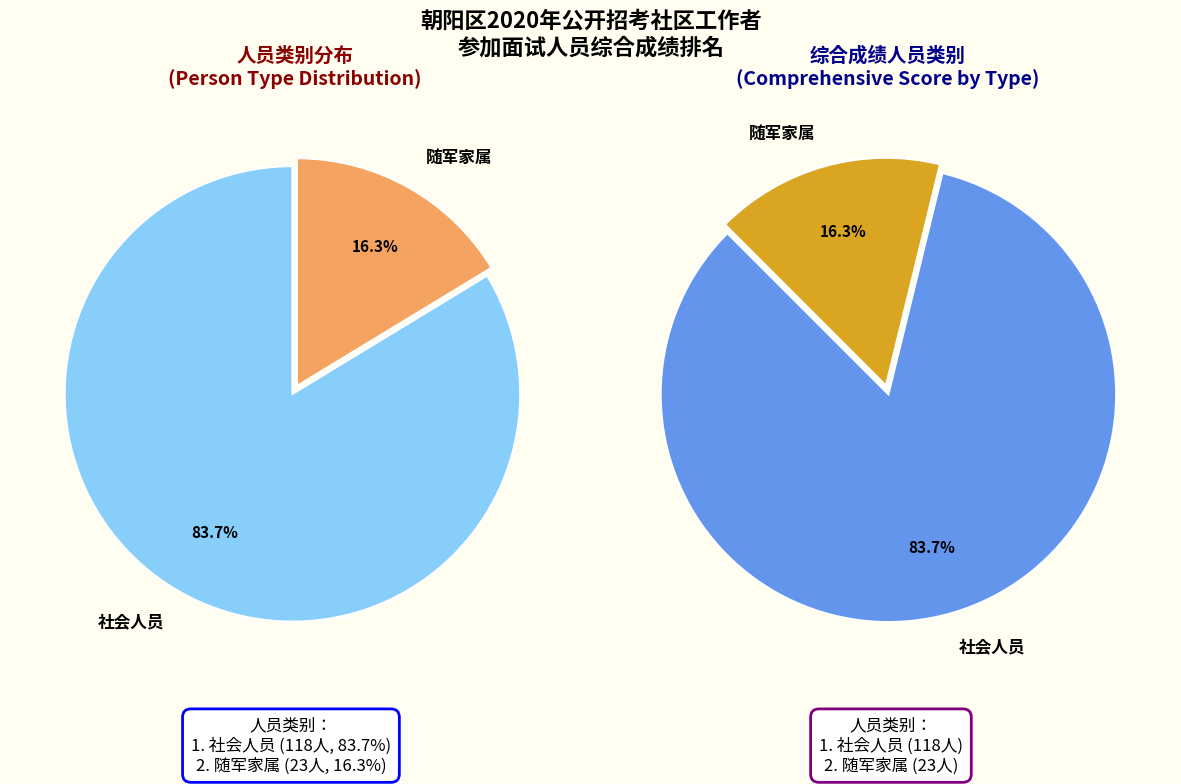

Which category has the biggest portion of the pie?

社会人员